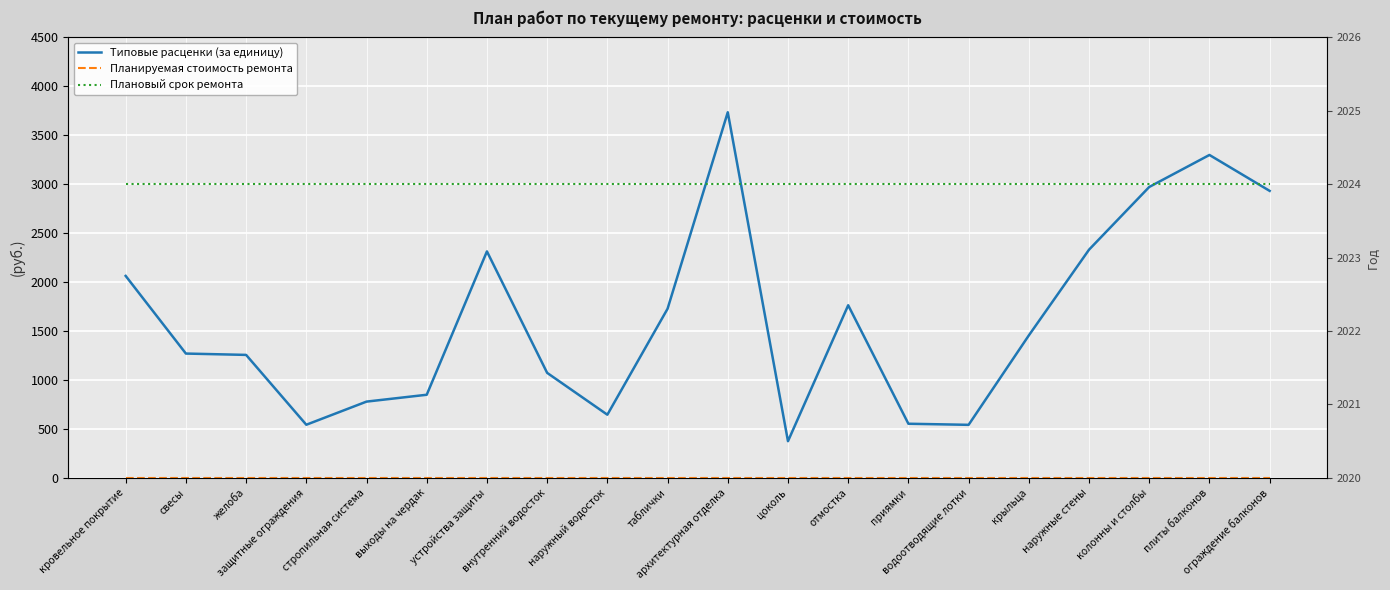

True or false: Планируемая стоимость ремонта and Плановый срок ремонта cross at least once.

False